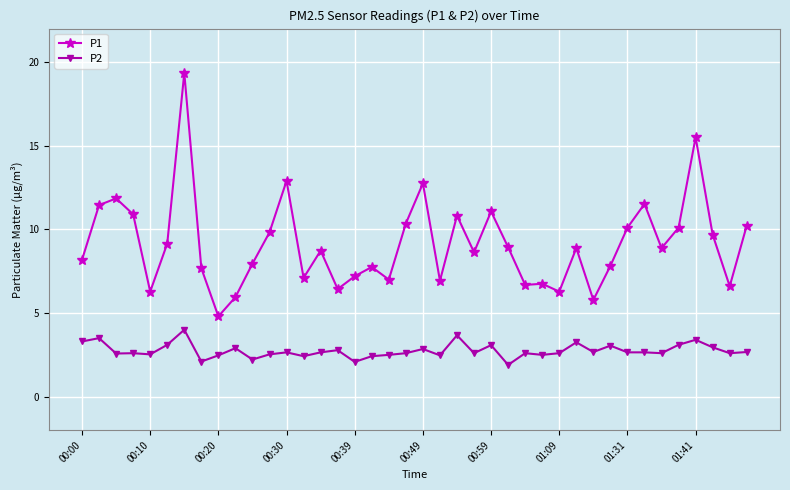

List the series in order of their overall mean, lowest first.

P2, P1